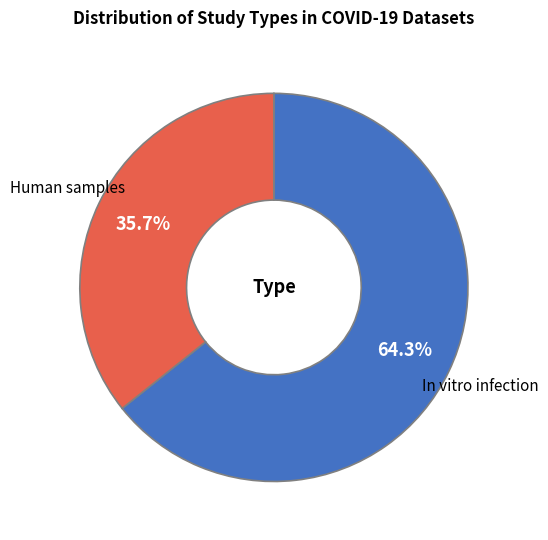

Is there a majority slice in this chart?

Yes